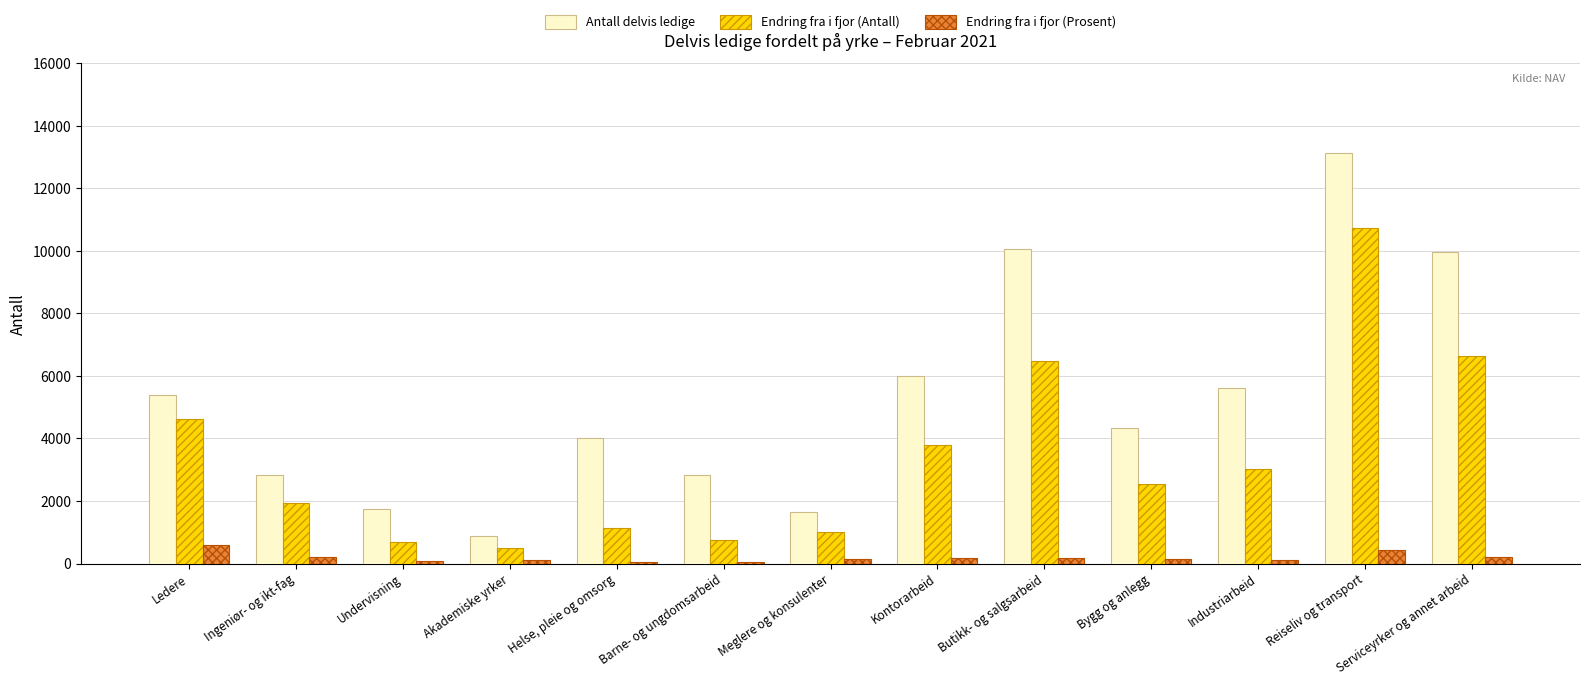

Where is Antall delvis ledige nearest to the value 7014?

Kontorarbeid